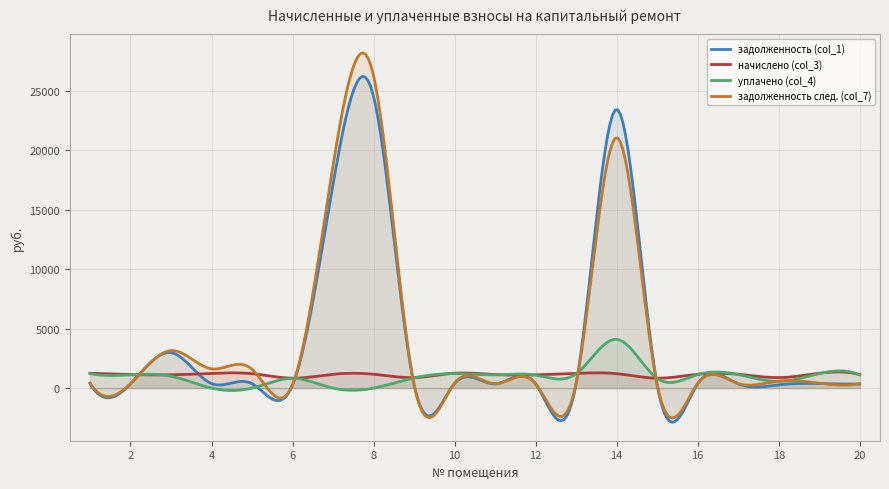

Reading right to left, list all the values displayed in this chart.

задолженность (col_1): 20=352.2	19=387.1	18=277.4	17=361.2	16=360.2	15=258.7	14=23437.6	13=386.5	12=346.3	11=352.2	10=387.1	9=273.6	8=24518.2	7=17149.3	6=258.7	5=375.1	4=383.1	3=2978.6	2=352.2	1=387.1
начислено (col_3): 20=1139.5	19=1252.2	18=885.2	17=1168.5	16=1165.3	15=836.9	14=1213.6	13=1239.3	12=1120.2	11=1139.5	10=1252.2	9=885.2	8=1168.5	7=1165.3	6=836.9	5=1213.6	4=1239.3	3=1120.2	2=1139.5	1=1252.2
уплачено (col_4): 20=1111.9	19=1221.9	18=568.7	17=1140.2	16=1137.0	15=816.7	14=4100.0	13=1209.3	12=1093.1	11=1111.9	10=1221.9	9=863.8	8=0.0	7=0.0	6=816.7	5=0.0	4=0.0	3=1000.0	2=1111.9	1=1221.9
задолженность след. (col_7): 20=379.8	19=417.4	18=590.9	17=389.5	16=388.4	15=279.0	14=21059.6	13=413.1	12=373.4	11=379.8	10=417.4	9=295.1	8=26259.6	7=18724.3	6=279.0	5=1588.7	4=1622.4	3=3153.1	2=379.8	1=417.4